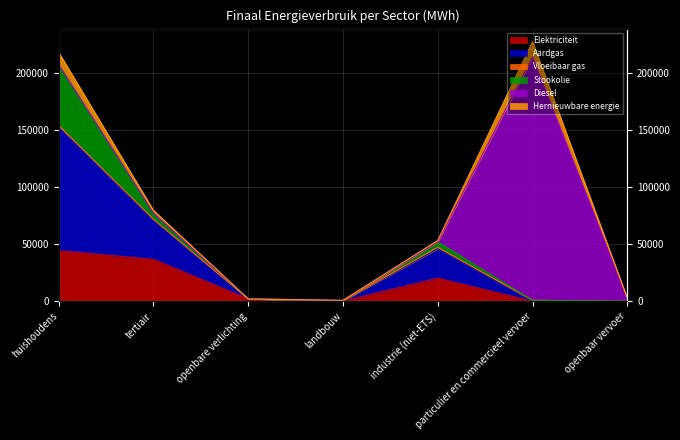

Where is the first local minimum for Elektriciteit?

landbouw